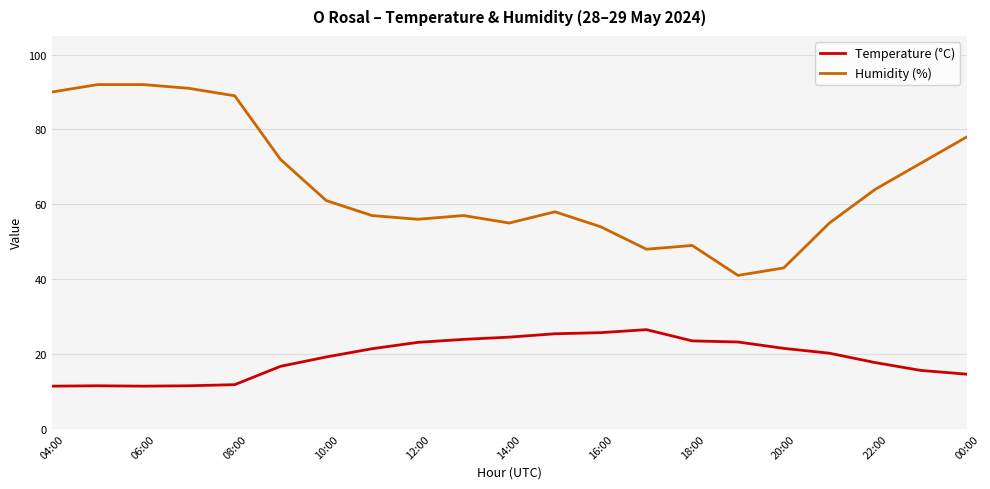

What is the minimum value shown in the chart?

11.4